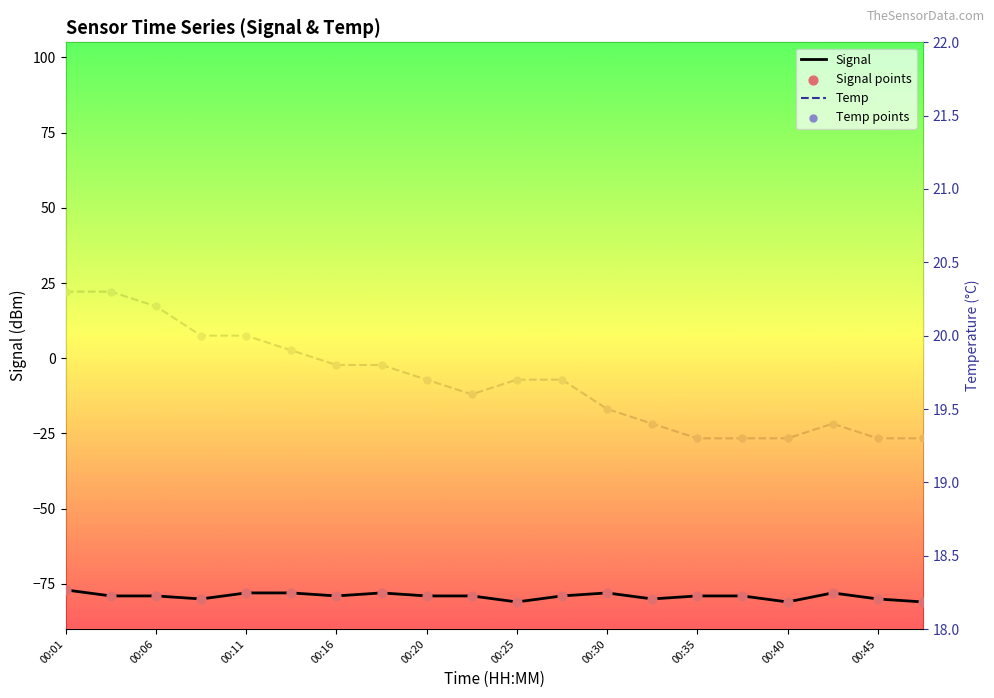

At how many categories does at least one series exceed -9?

20